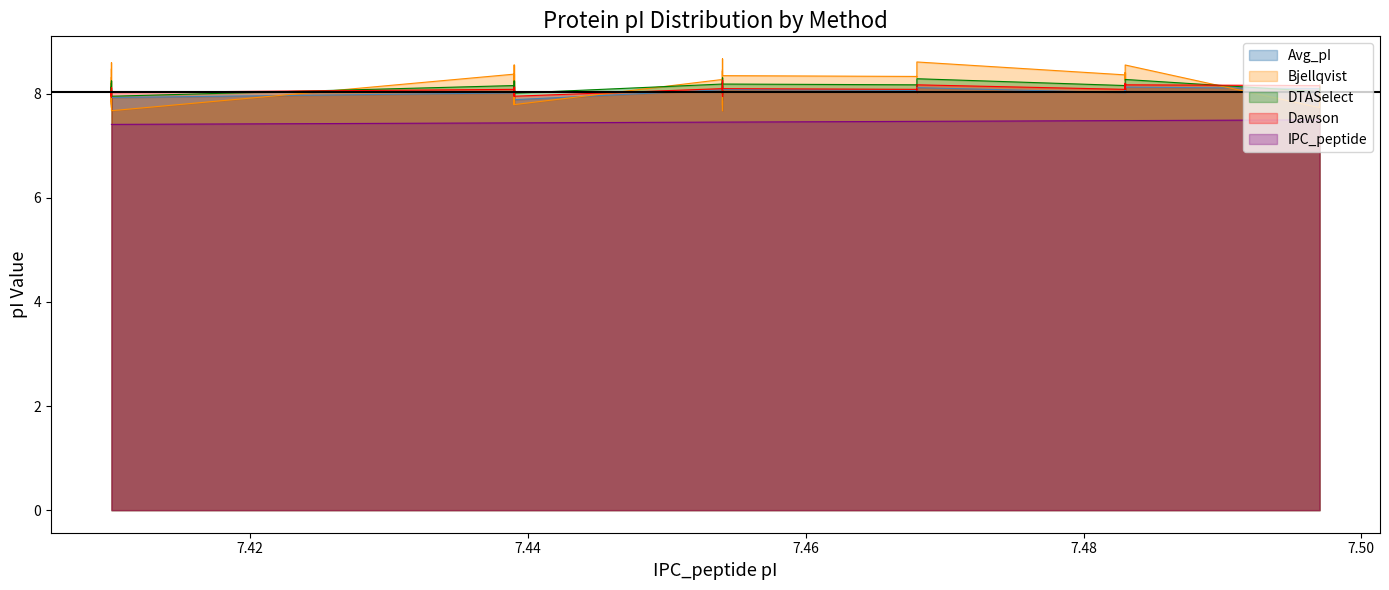

What is the average value?

7.4